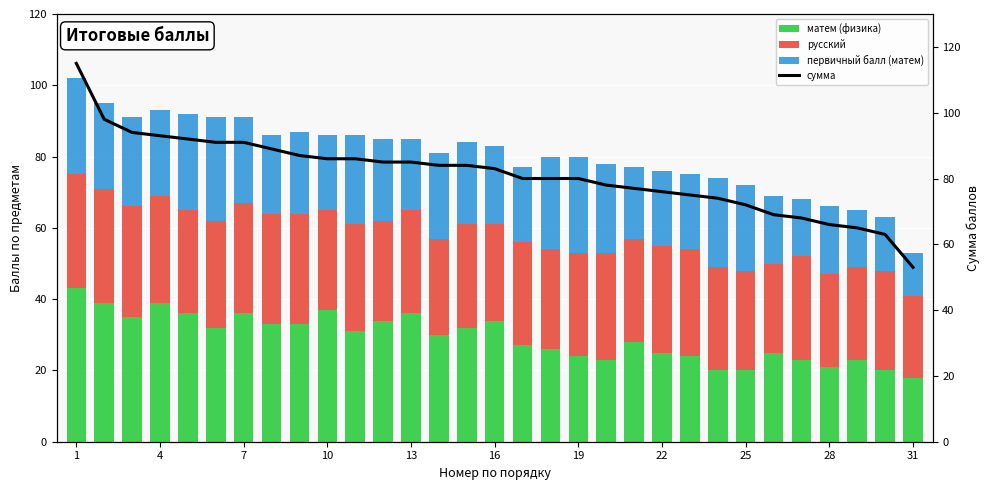

What is the sum of the сумма values at 1 and 11?

200